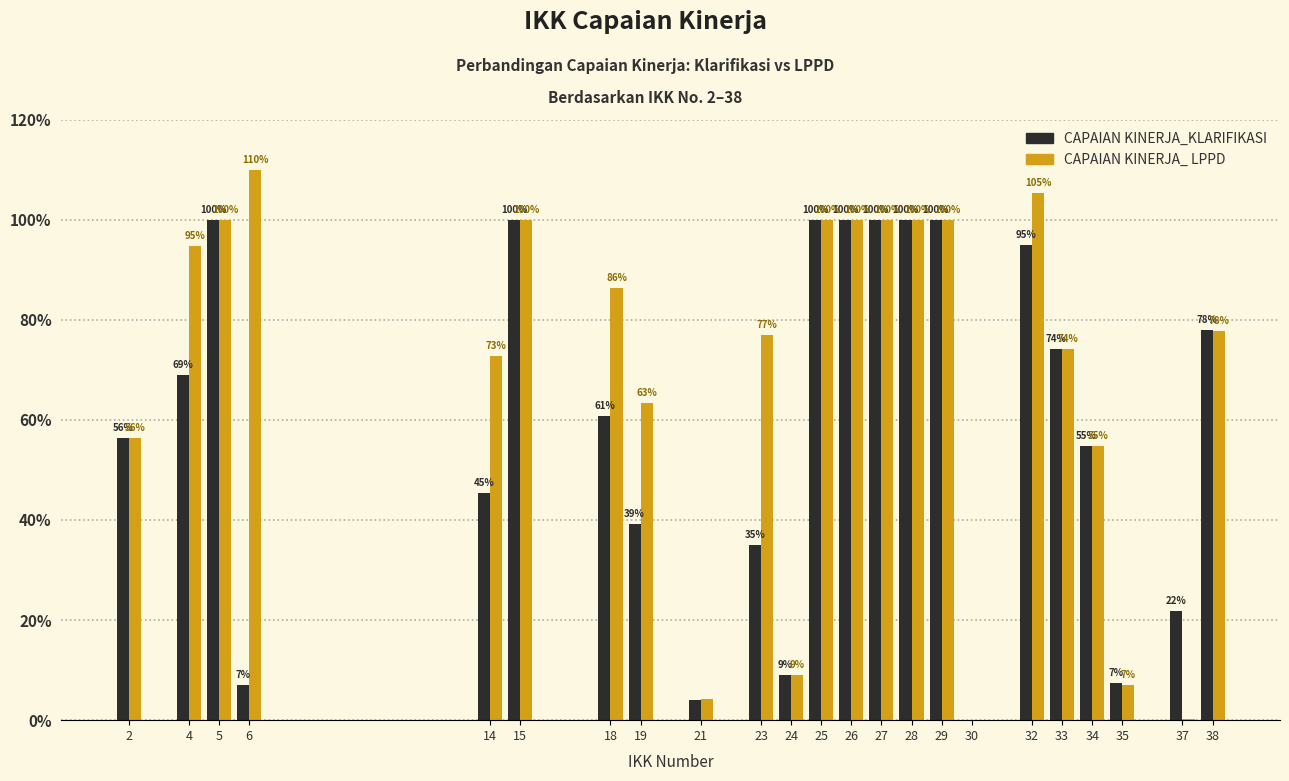

Which series has the largest total across all categories?

CAPAIAN KINERJA_ LPPD